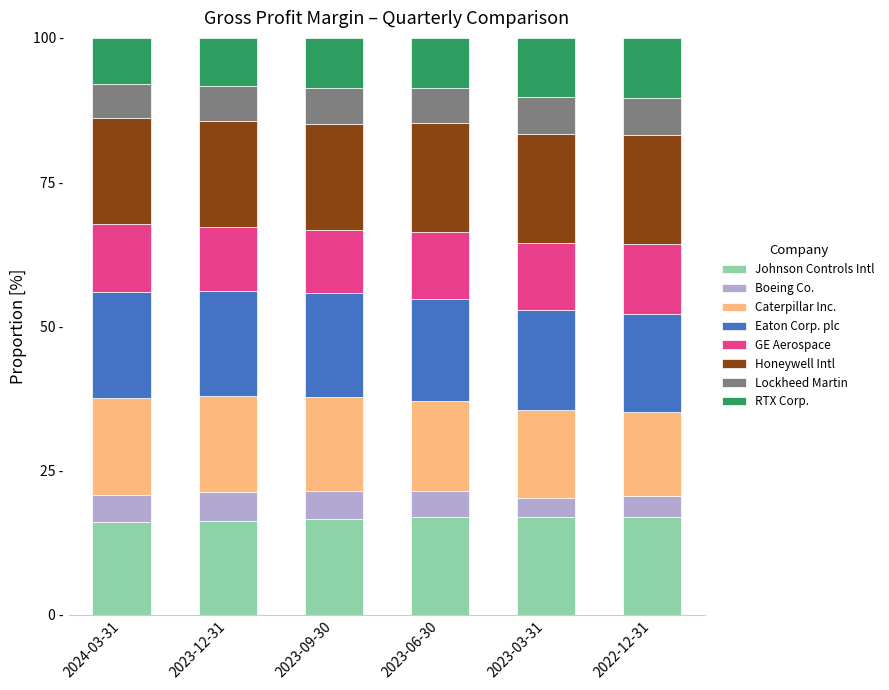

Is it true that RTX Corp. equals 10.2 at 2023-03-31?

True